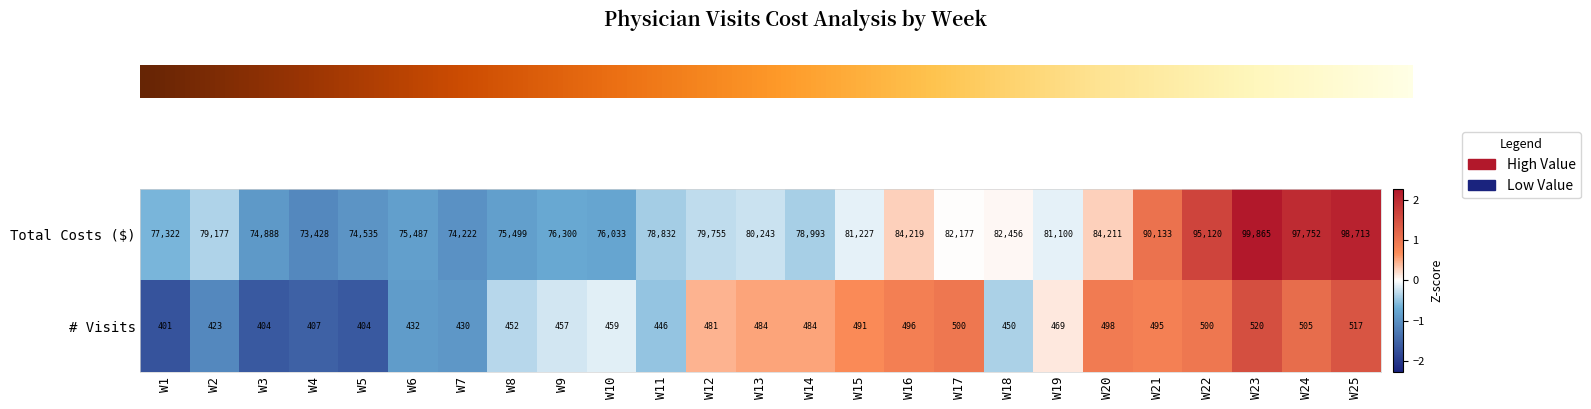

Rank the series by their average value, from lowest to highest.

# Visits, Total Costs ($)